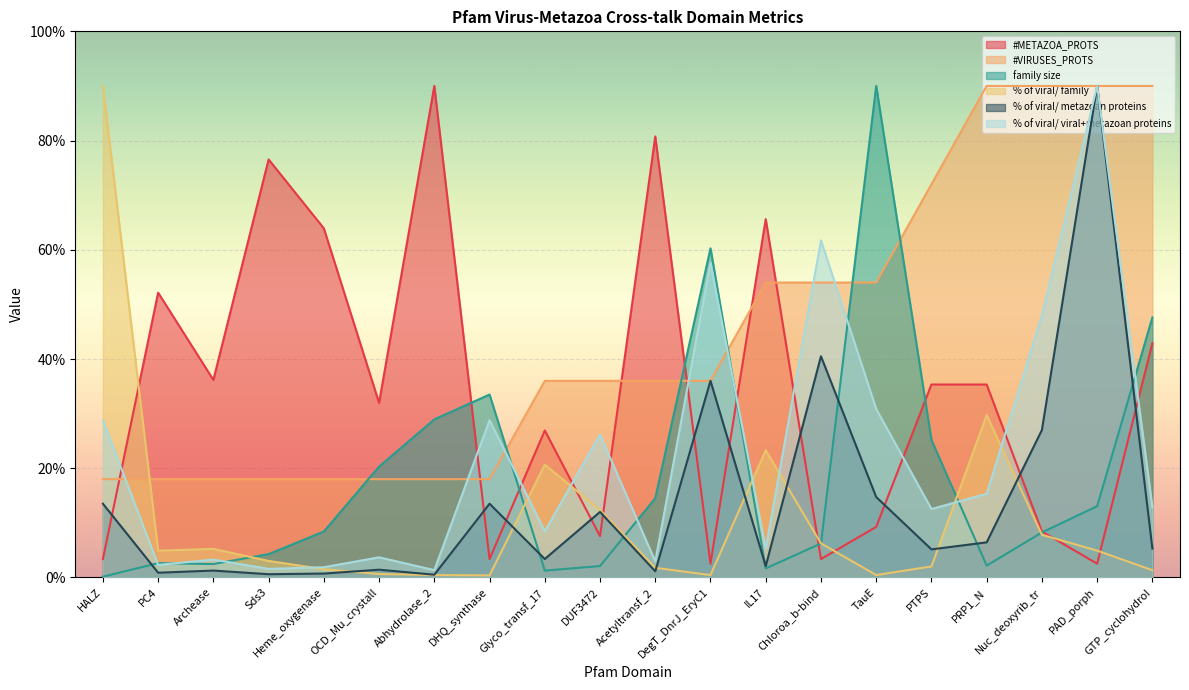

What is the maximum value shown in the chart?

90.0